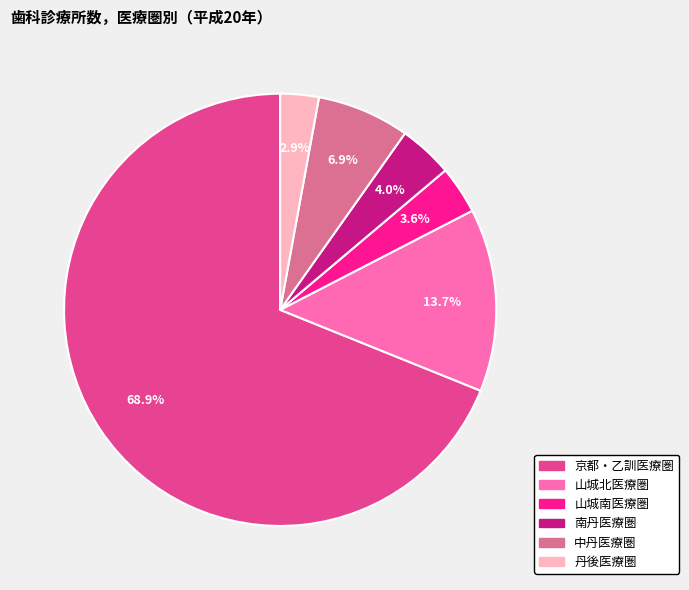

How many slices are in this pie chart?

6